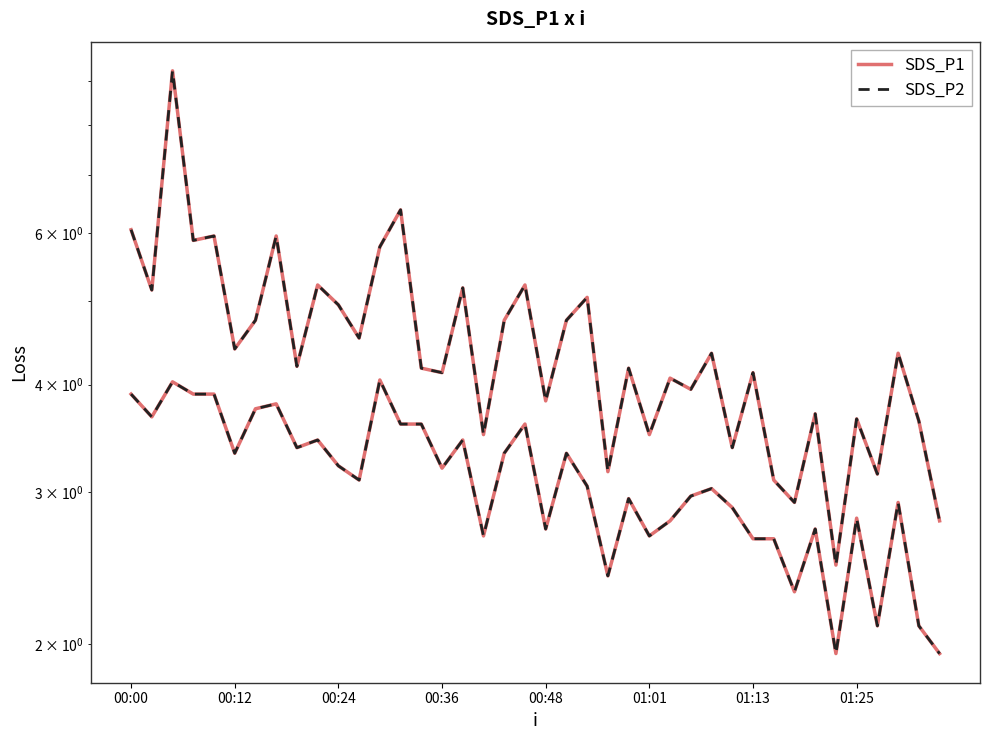

True or false: SDS_P1 and SDS_P2 cross at least once.

False